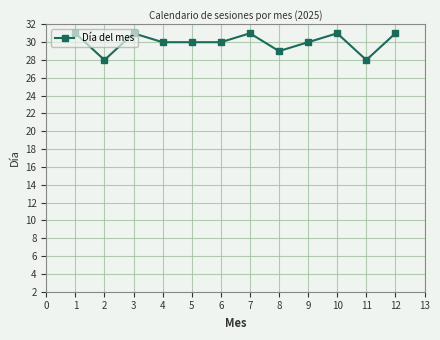

What is the difference between the second highest and second lowest values?

3